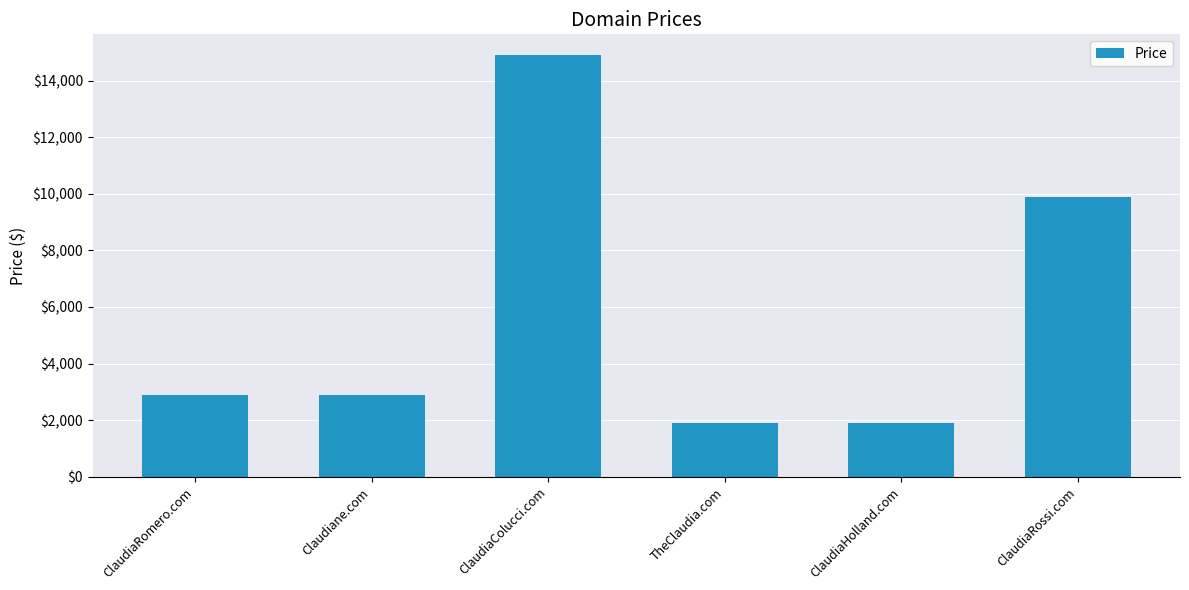

What is the label of the 2nd bar from the right?

ClaudiaHolland.com